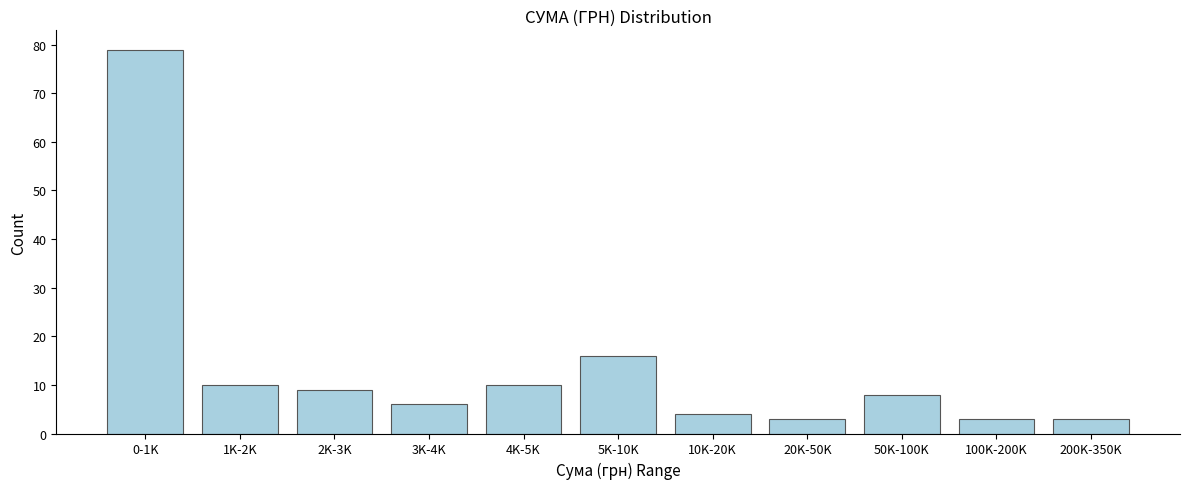

Reading left to right, what are all the values shown in this chart?

79	10	9	6	10	16	4	3	8	3	3